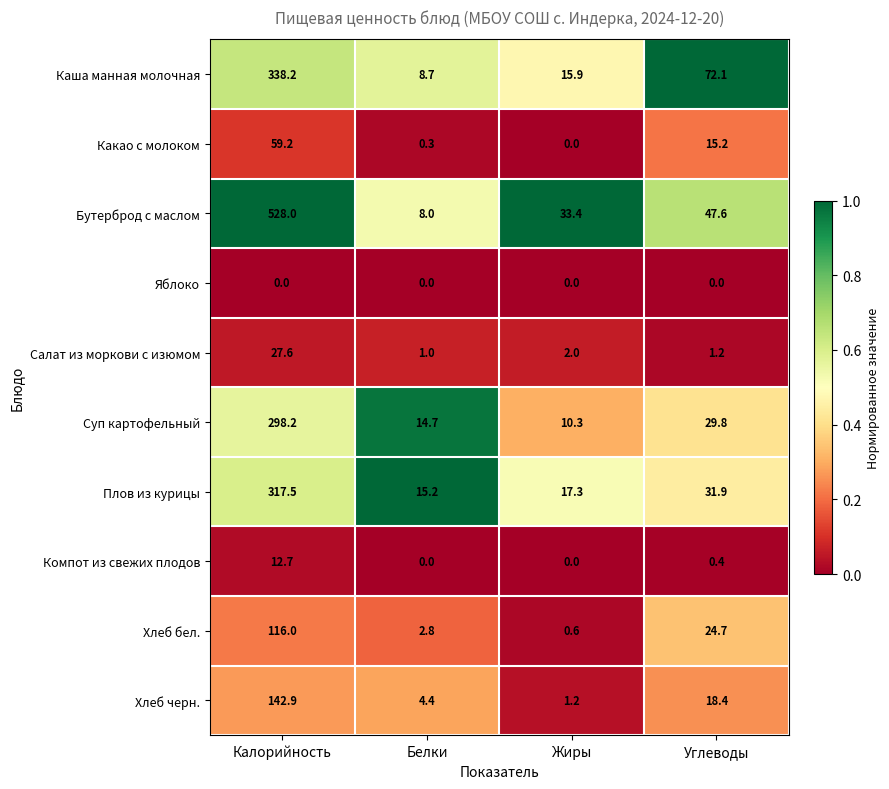

At which label does Плов из курицы reach its minimum?

Белки